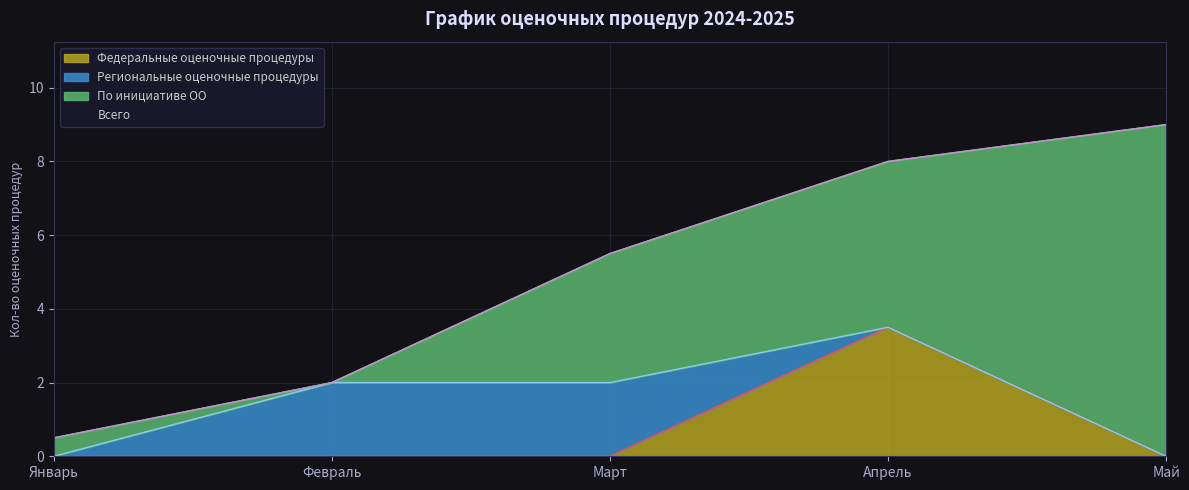

What is the maximum value for Федеральные оценочные процедуры?

3.5